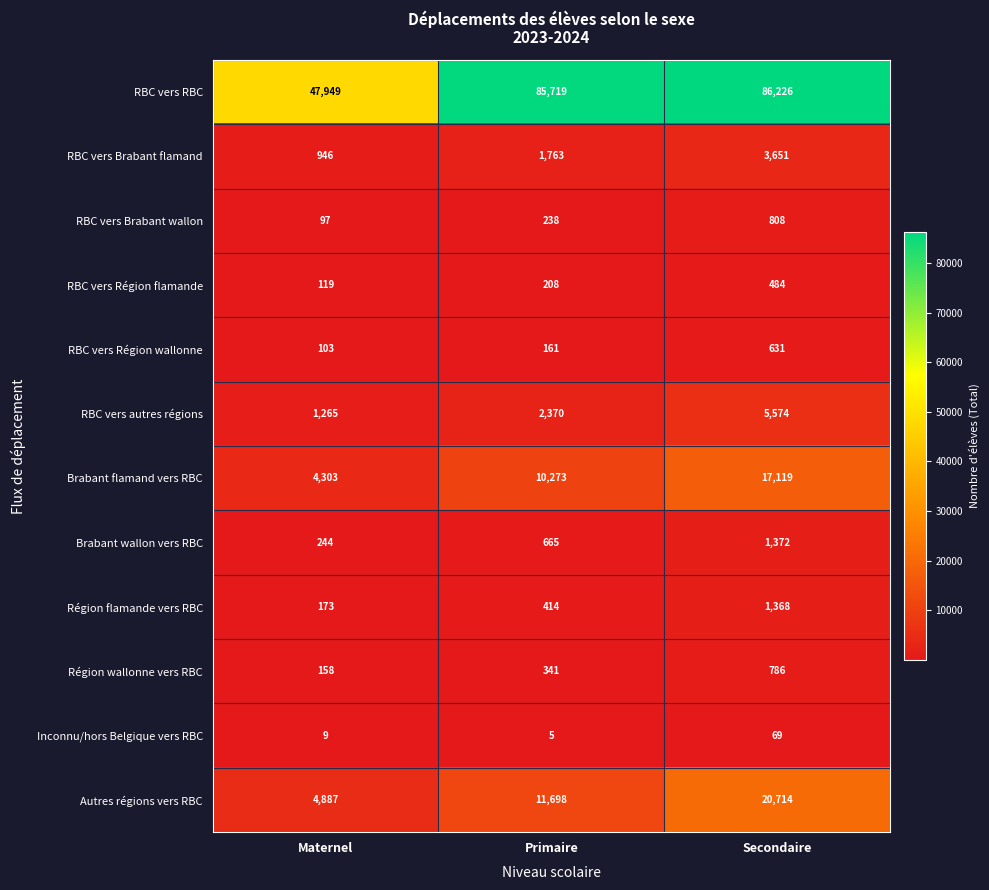

Is it true that RBC vers Région flamande equals 95 at Primaire?

False